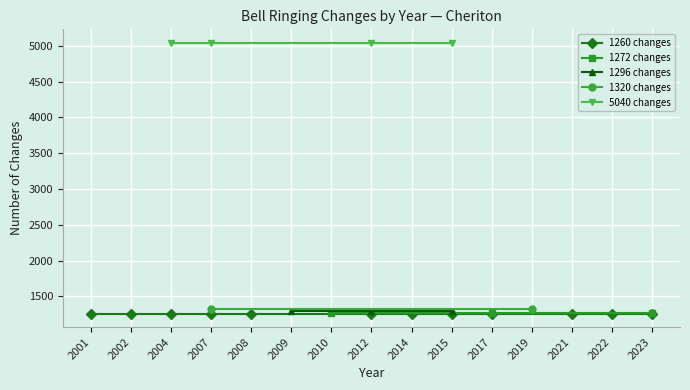

Which has a higher value, 2021 or 2023?

2021